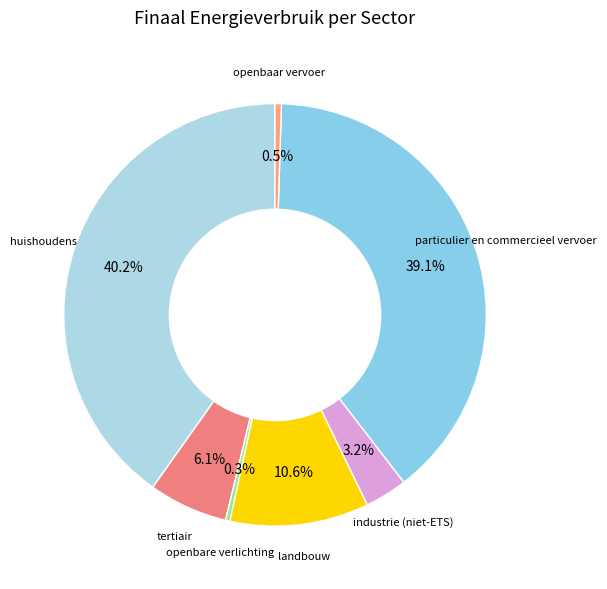

How many segments does this pie chart have?

7